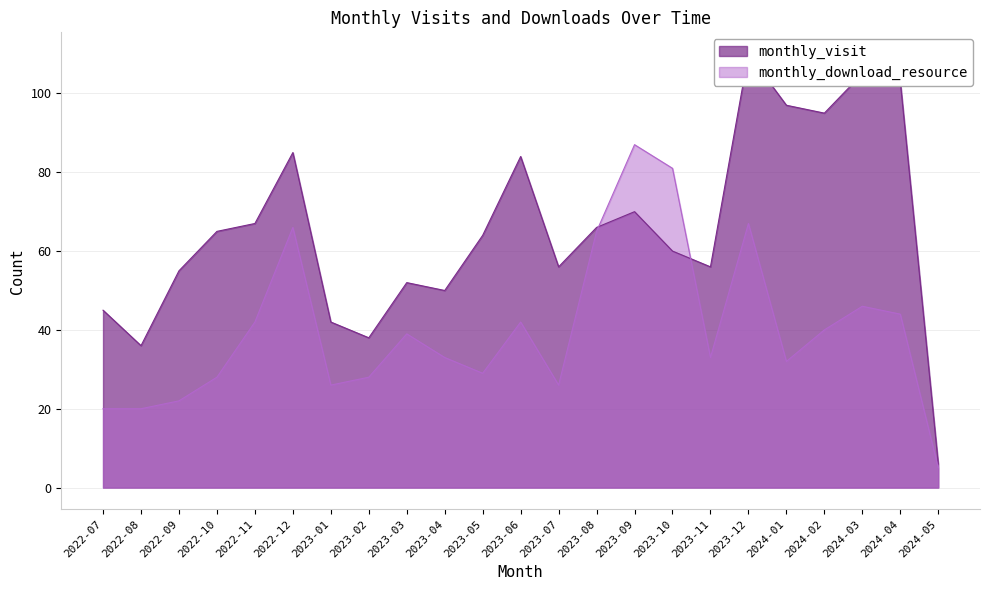

What is the value of the monthly_download_resource point at the 5th from the left?

42